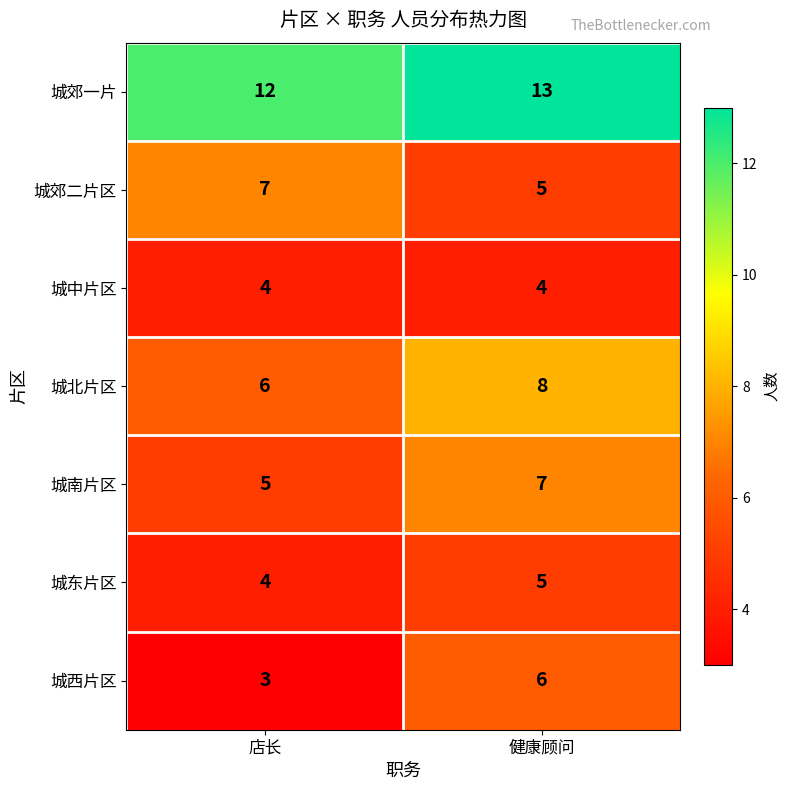

Which series has the widest spread of values?

城西片区